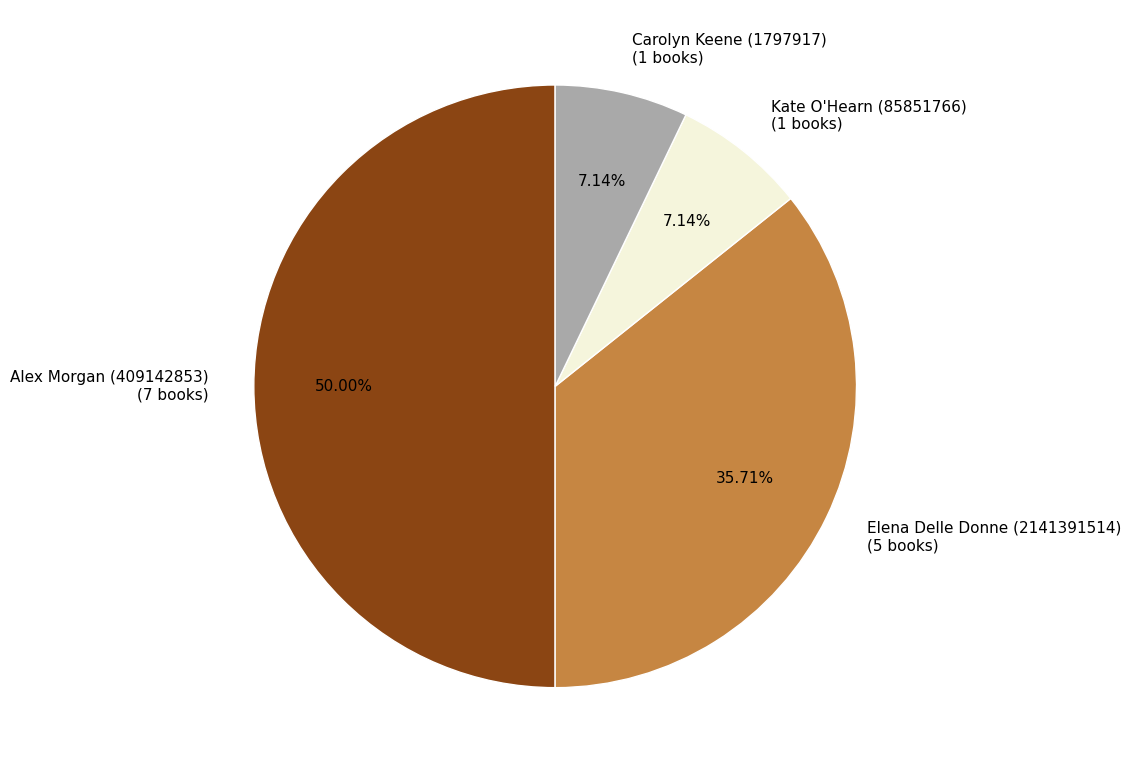

Approximately how many times larger is the value at Elena Delle Donne (2141391514) compared to Alex Morgan (409142853)?

0.7